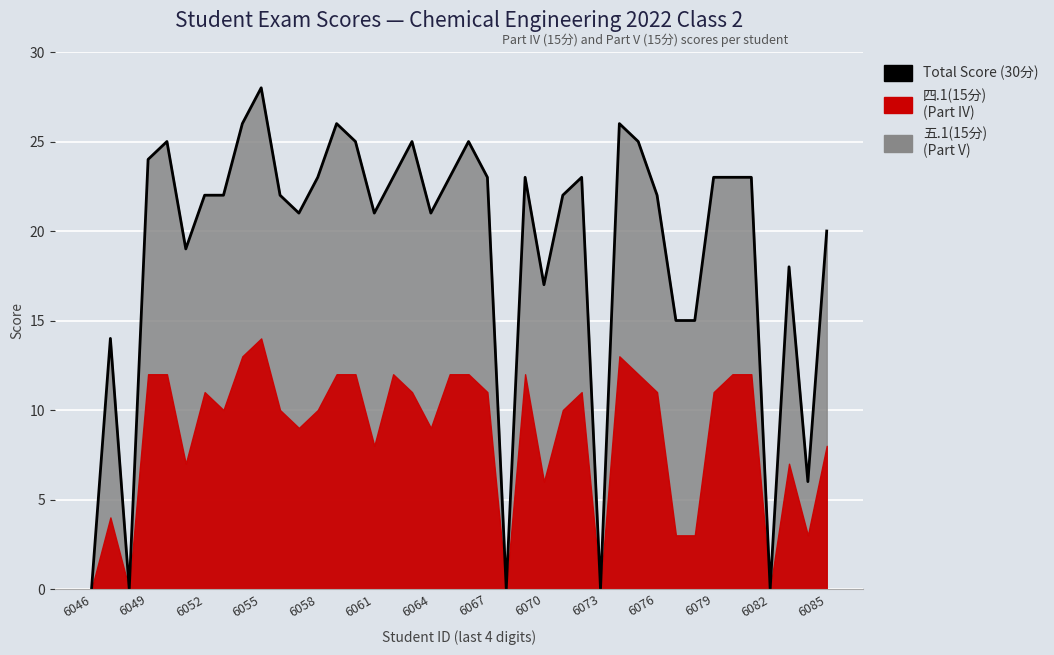

Count the number of categories in the chart.

40